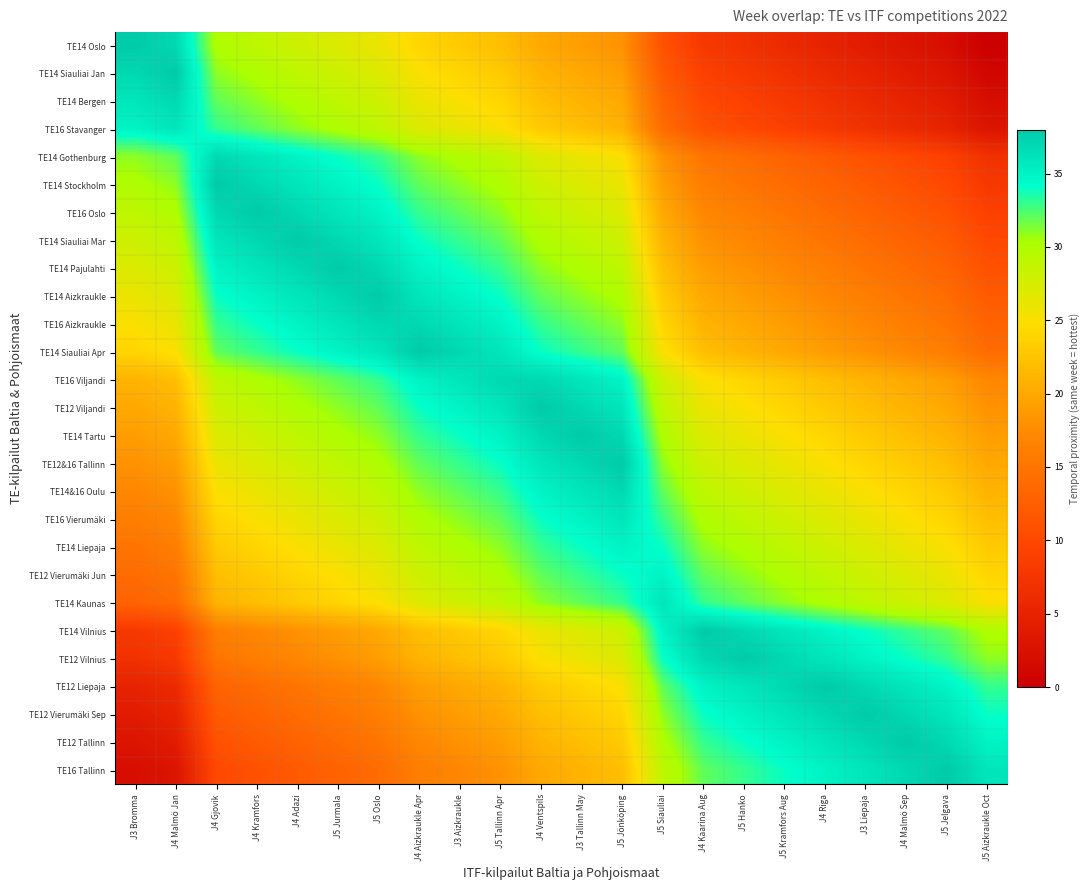

How many data points does each series have?

22